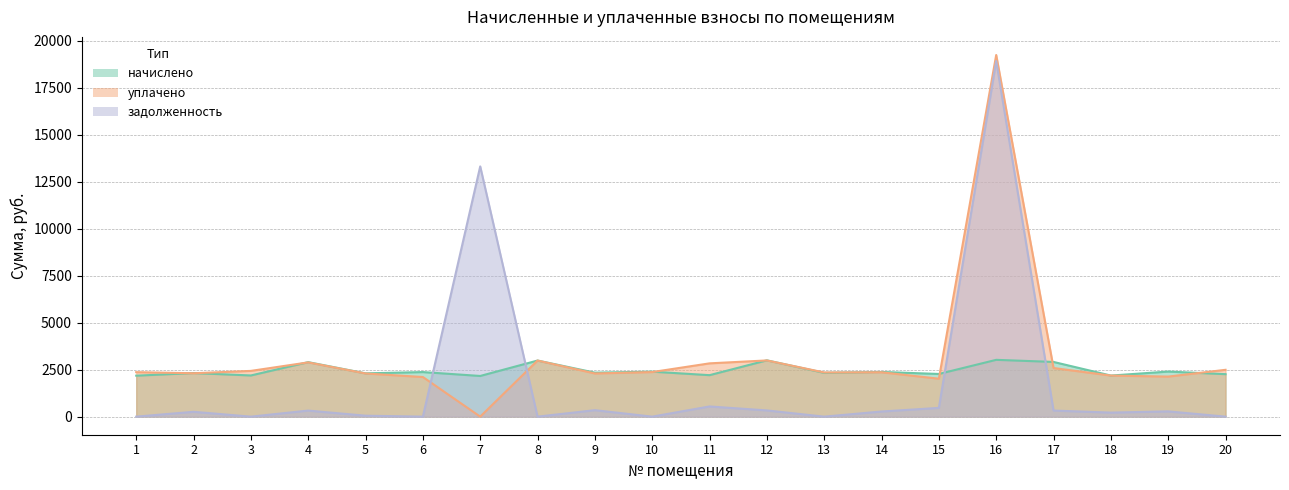

Which category has the highest value in the уплачено series?

16